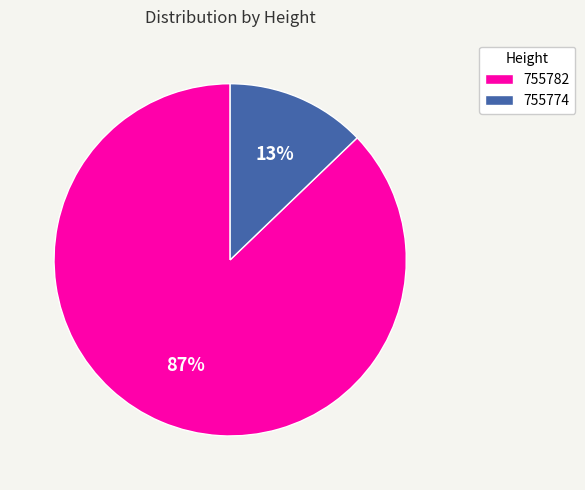

How many slices are in this pie chart?

2